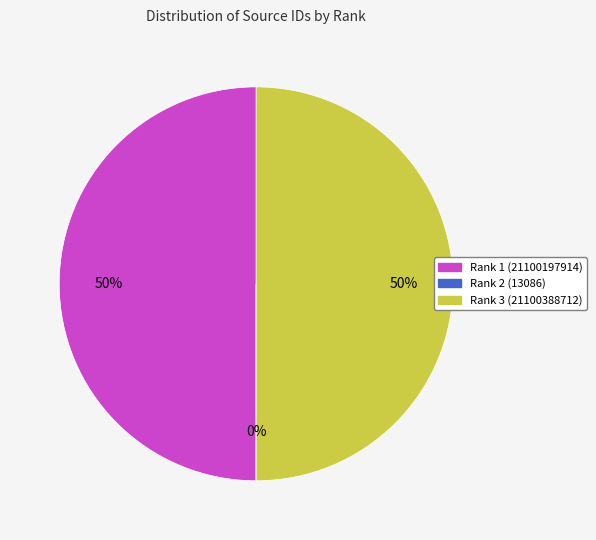

The Rank 3 (21100388712) slice represents 50% of the pie. True or false?

True